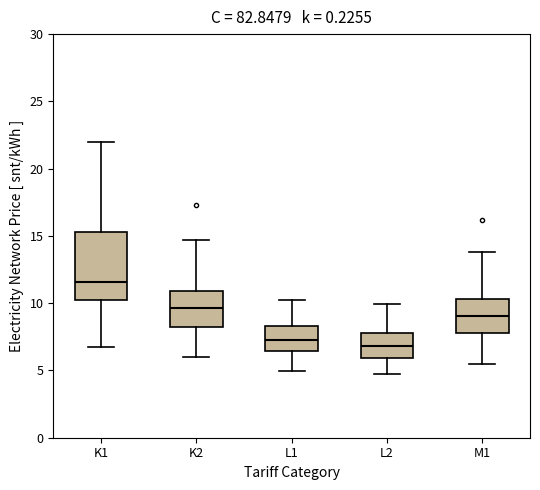

Which box is the tallest, from its lower edge to its upper edge?

K1